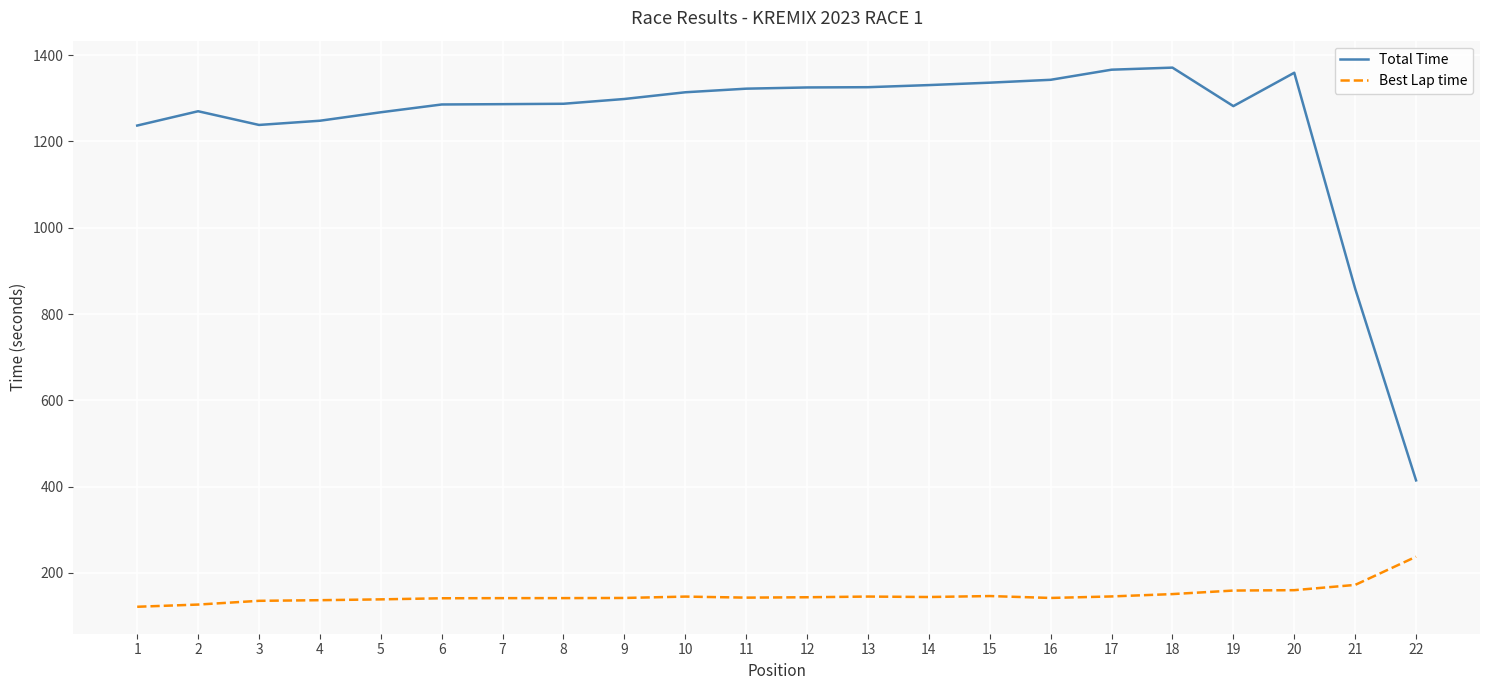

True or false: Total Time and Best Lap time cross at least once.

False